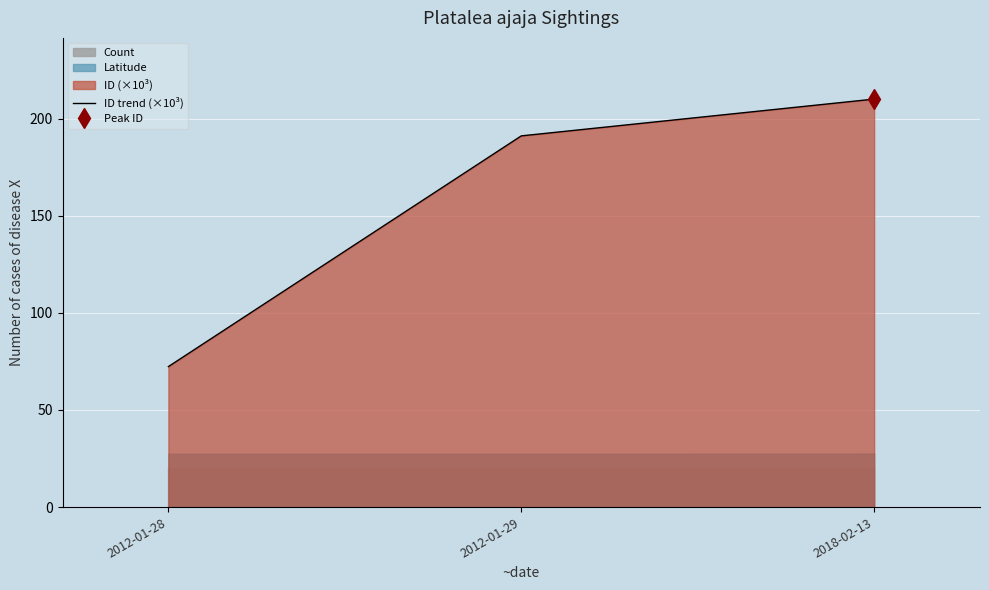

Reading left to right, what are all the values shown in this chart?

72.3	191.1	210.0